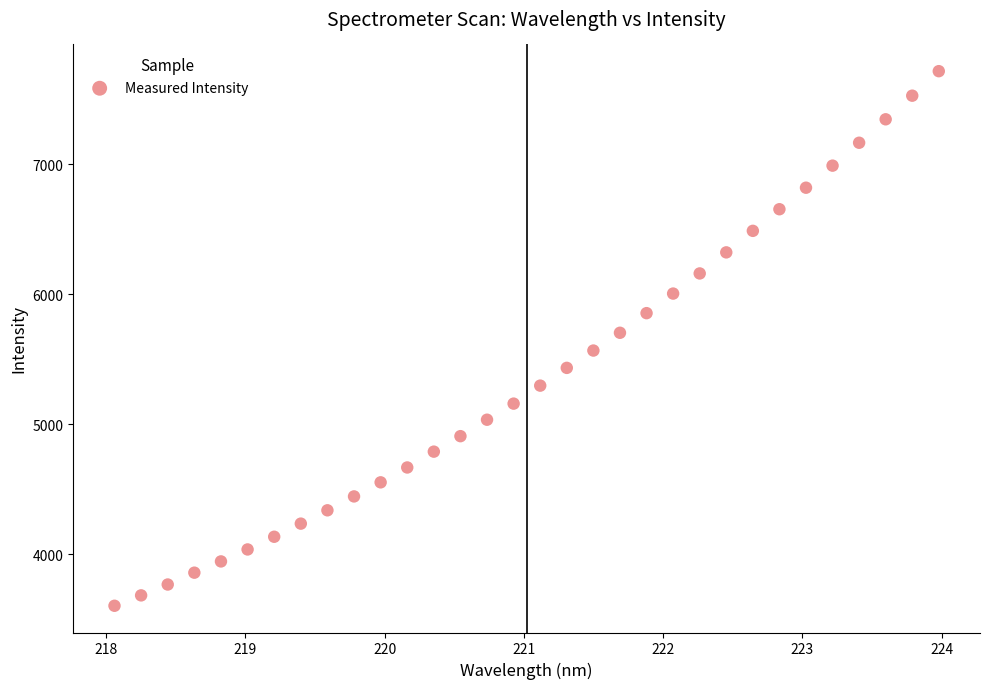

What is the range of X values (max minus min)?

5.9